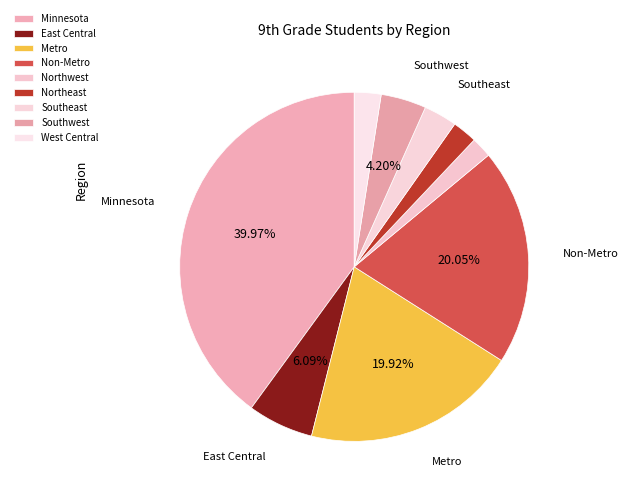

To the nearest percent, what portion does Southwest represent?

4%